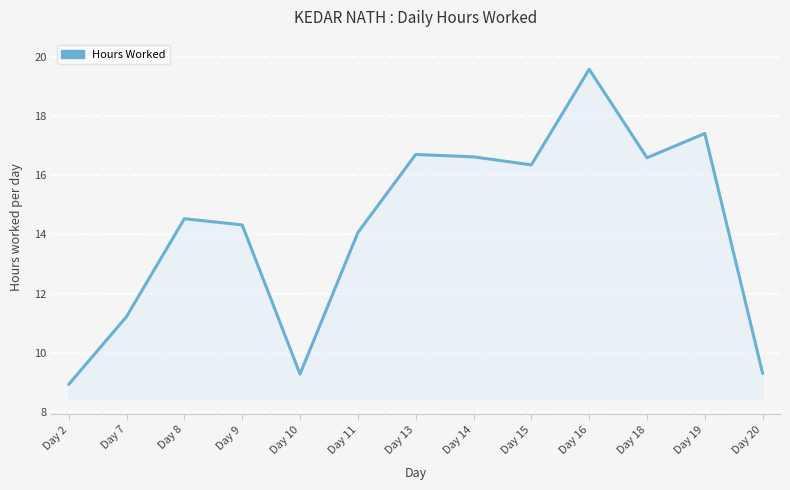

How many categories are shown in the chart?

13